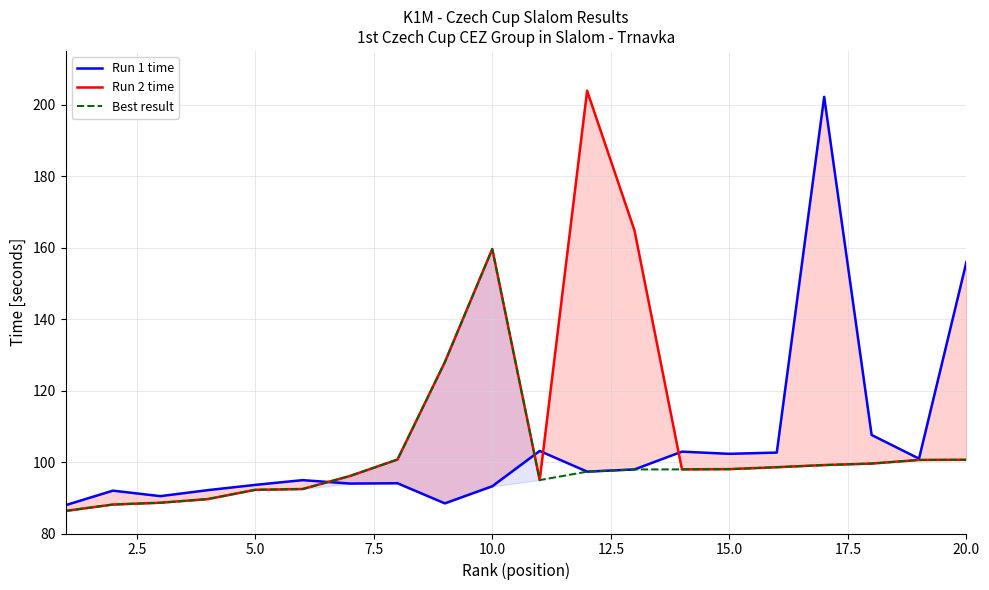

Which has a higher value, 17.5 or 10.0?

17.5